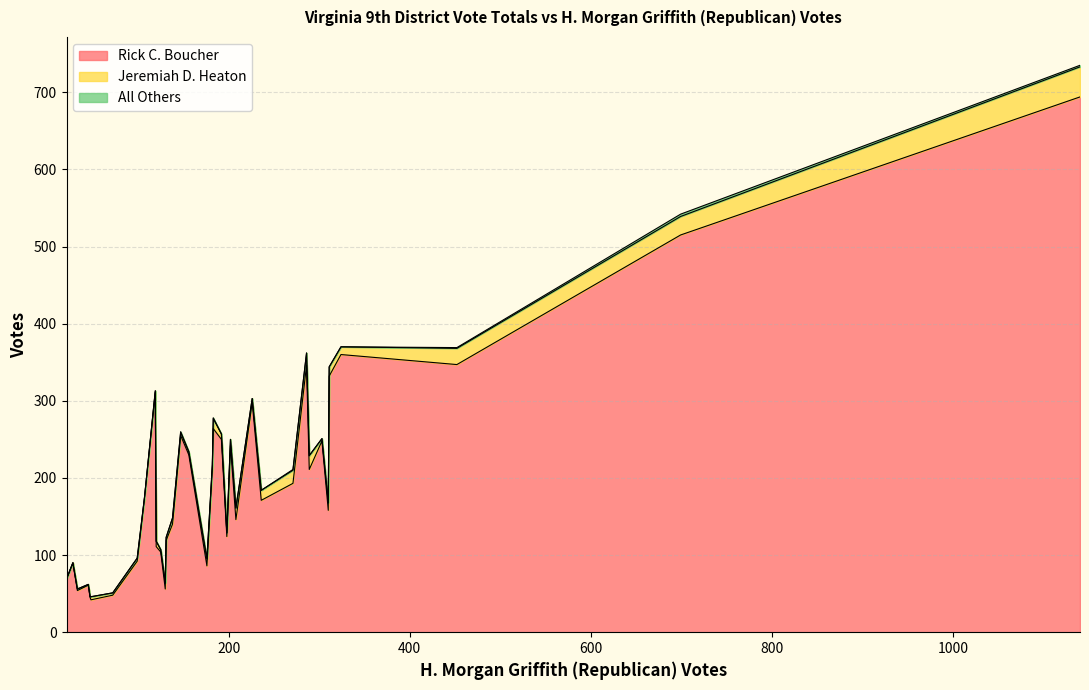

True or false: Rick C. Boucher and All Others intersect in this chart.

False